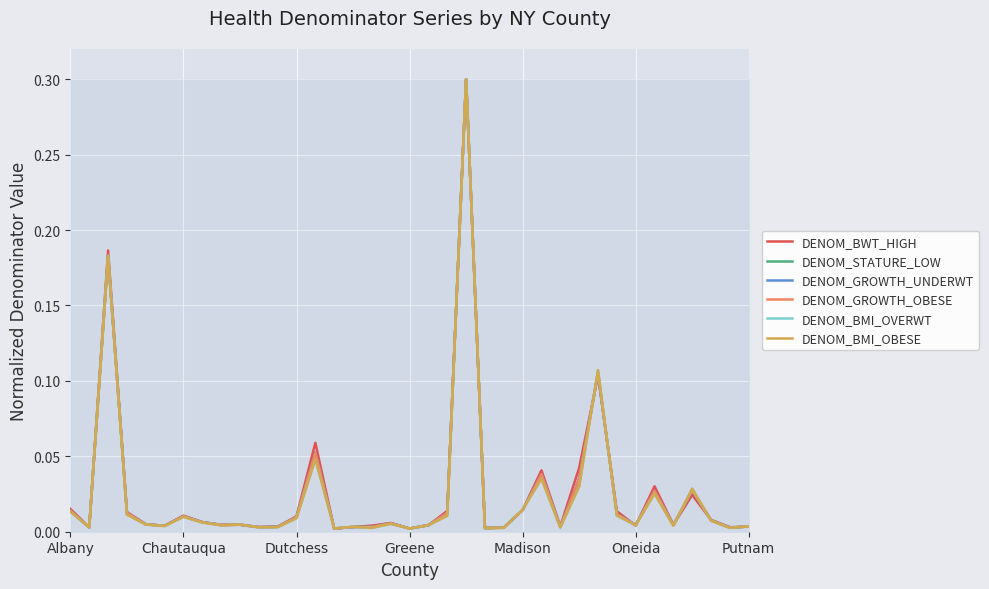

How many interior local peaks does the DENOM_GROWTH_UNDERWT series have?

10